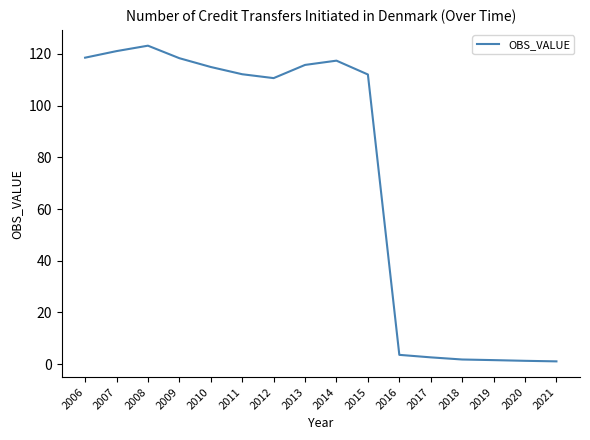

Which has a higher value, 2011 or 2016?

2011